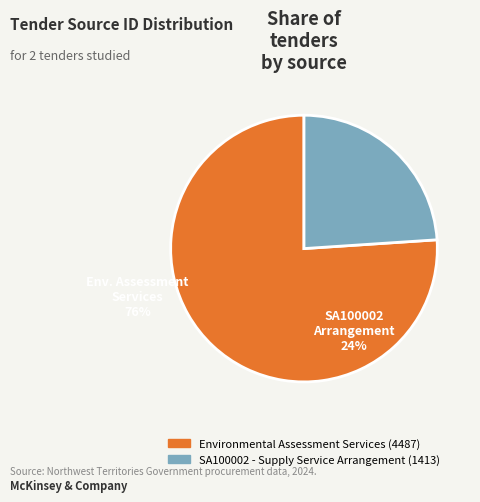

Rank the categories by value from lowest to highest.

SA100002 - Supply Service Arrangement, Environmental Assessment Services